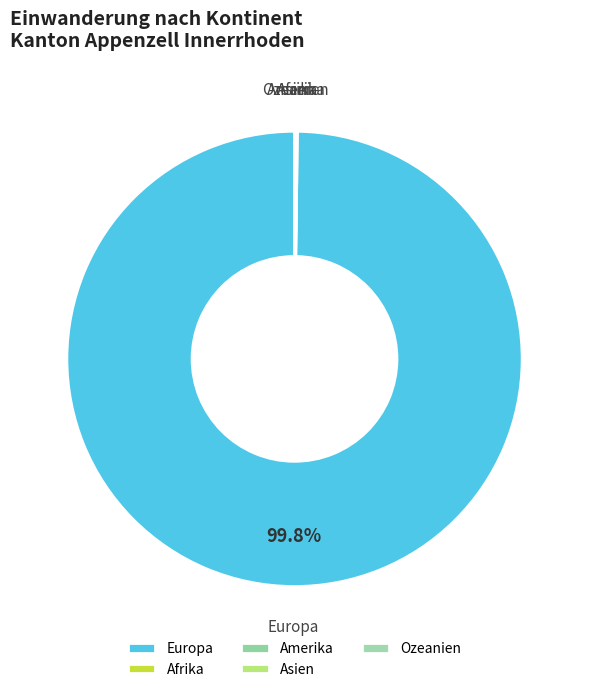

Is there any slice that represents more than half of the pie?

Yes